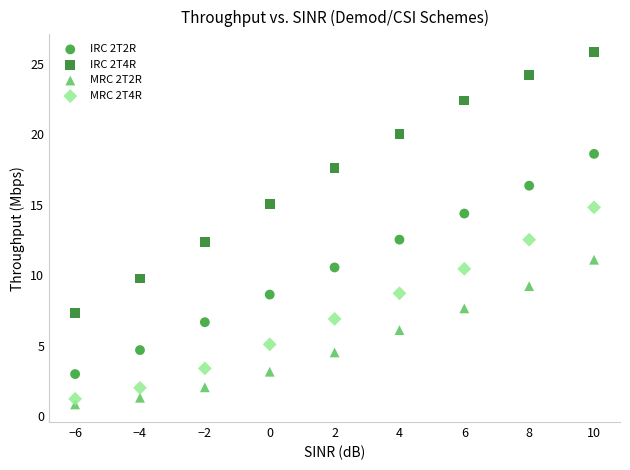

Which series has the largest Y range (max minus min)?

IRC 2T4R